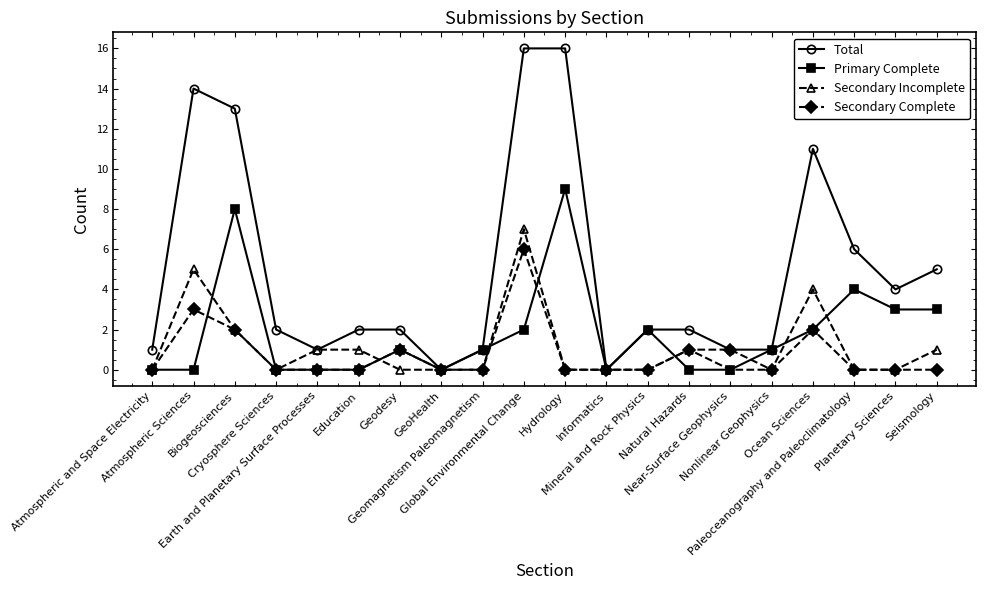

Reading right to left, extract all data points from this chart.

Total: Seismology=5	Planetary Sciences=4	Paleoceanography and Paleoclimatology=6	Ocean Sciences=11	Nonlinear Geophysics=1	Near-Surface Geophysics=1	Natural Hazards=2	Mineral and Rock Physics=2	Informatics=0	Hydrology=16	Global Environmental Change=16	Geomagnetism Paleomagnetism=1	GeoHealth=0	Geodesy=2	Education=2	Earth and Planetary Surface Processes=1	Cryosphere Sciences=2	Biogeosciences=13	Atmospheric Sciences=14	Atmospheric and Space Electricity=1
Primary Complete: Seismology=3	Planetary Sciences=3	Paleoceanography and Paleoclimatology=4	Ocean Sciences=2	Nonlinear Geophysics=1	Near-Surface Geophysics=0	Natural Hazards=0	Mineral and Rock Physics=2	Informatics=0	Hydrology=9	Global Environmental Change=2	Geomagnetism Paleomagnetism=1	GeoHealth=0	Geodesy=1	Education=0	Earth and Planetary Surface Processes=0	Cryosphere Sciences=0	Biogeosciences=8	Atmospheric Sciences=0	Atmospheric and Space Electricity=0
Secondary Incomplete: Seismology=1	Planetary Sciences=0	Paleoceanography and Paleoclimatology=0	Ocean Sciences=4	Nonlinear Geophysics=0	Near-Surface Geophysics=0	Natural Hazards=1	Mineral and Rock Physics=0	Informatics=0	Hydrology=0	Global Environmental Change=7	Geomagnetism Paleomagnetism=0	GeoHealth=0	Geodesy=0	Education=1	Earth and Planetary Surface Processes=1	Cryosphere Sciences=0	Biogeosciences=2	Atmospheric Sciences=5	Atmospheric and Space Electricity=0
Secondary Complete: Seismology=0	Planetary Sciences=0	Paleoceanography and Paleoclimatology=0	Ocean Sciences=2	Nonlinear Geophysics=0	Near-Surface Geophysics=1	Natural Hazards=1	Mineral and Rock Physics=0	Informatics=0	Hydrology=0	Global Environmental Change=6	Geomagnetism Paleomagnetism=0	GeoHealth=0	Geodesy=1	Education=0	Earth and Planetary Surface Processes=0	Cryosphere Sciences=0	Biogeosciences=2	Atmospheric Sciences=3	Atmospheric and Space Electricity=0